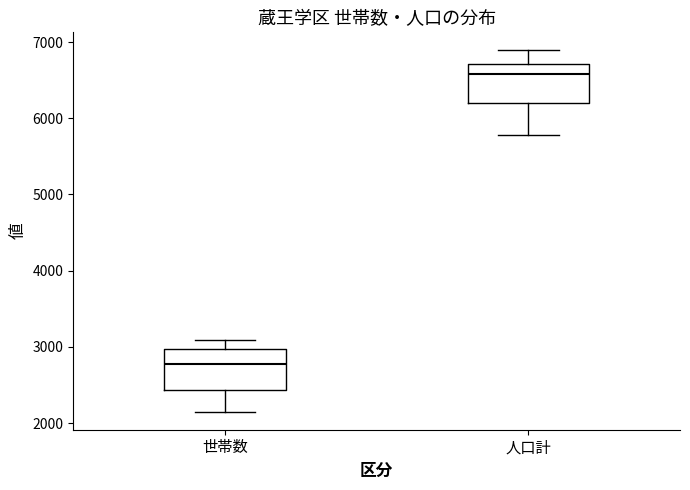

Where does the median line of the box for 世帯数 sit on the y-axis? The values are not printed on the chart, so give them approximately, as read against the axis.

2800